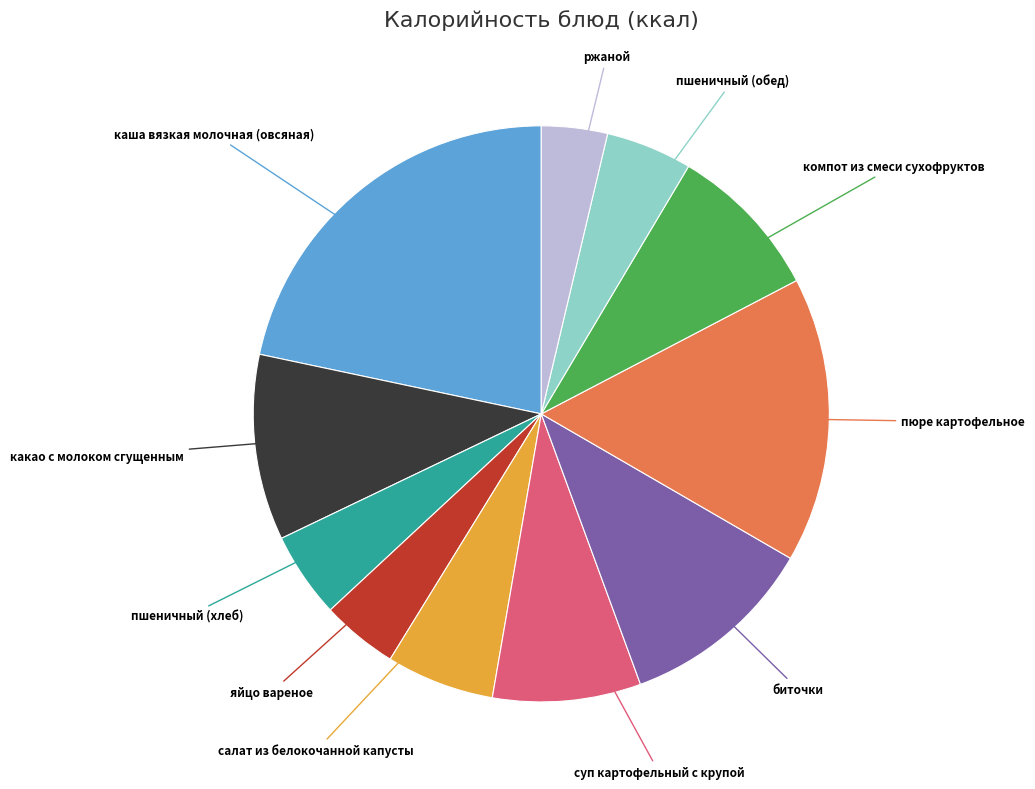

Is there any slice that represents more than half of the pie?

No